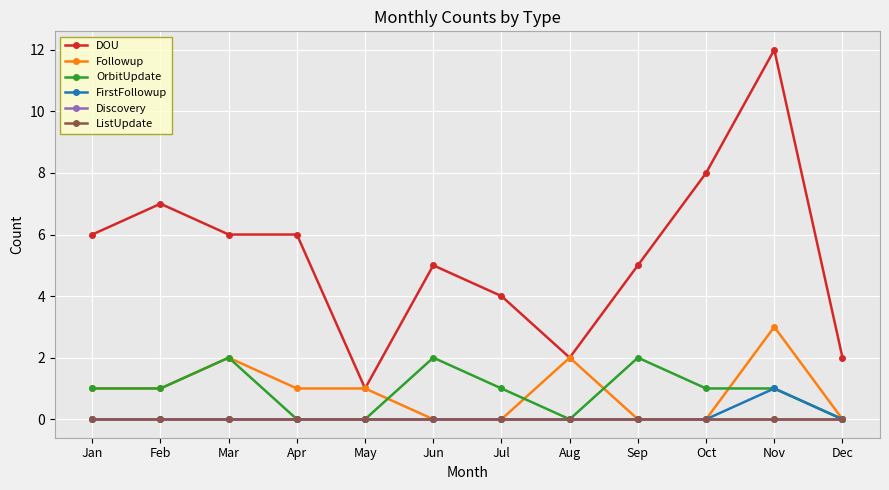

The DOU series shows 2 at Aug. True or false?

True